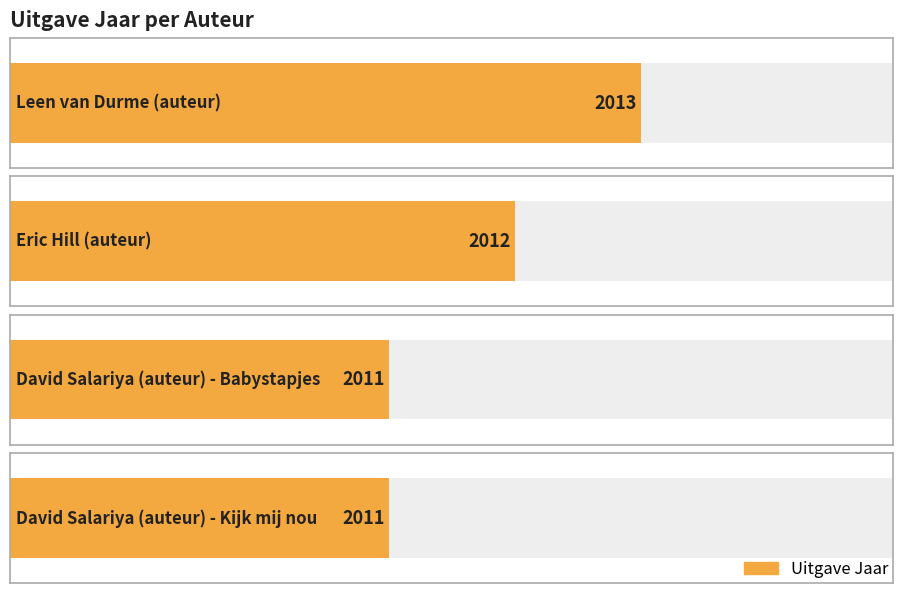

What is the approximate value at Eric Hill (auteur)?

2012